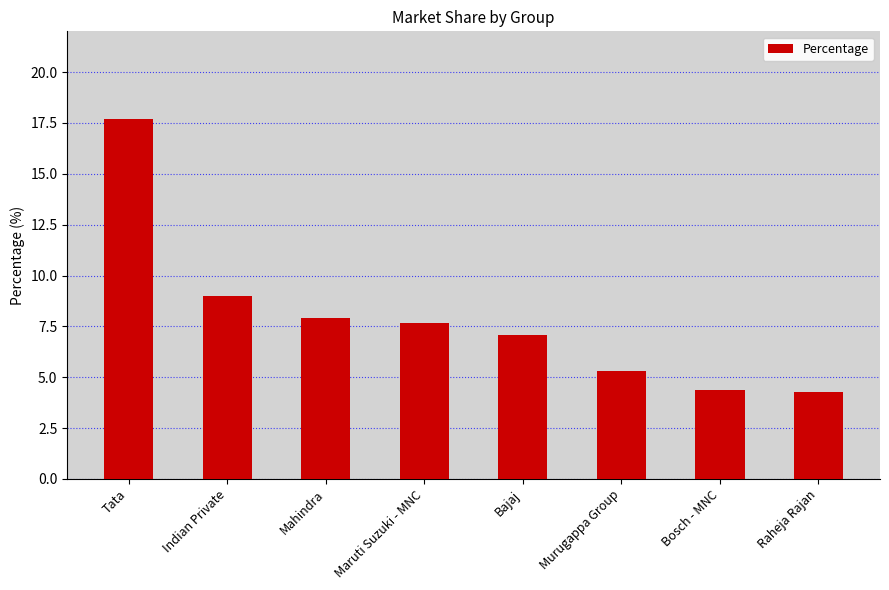

What is the label of the 2nd bar from the left?

Indian Private